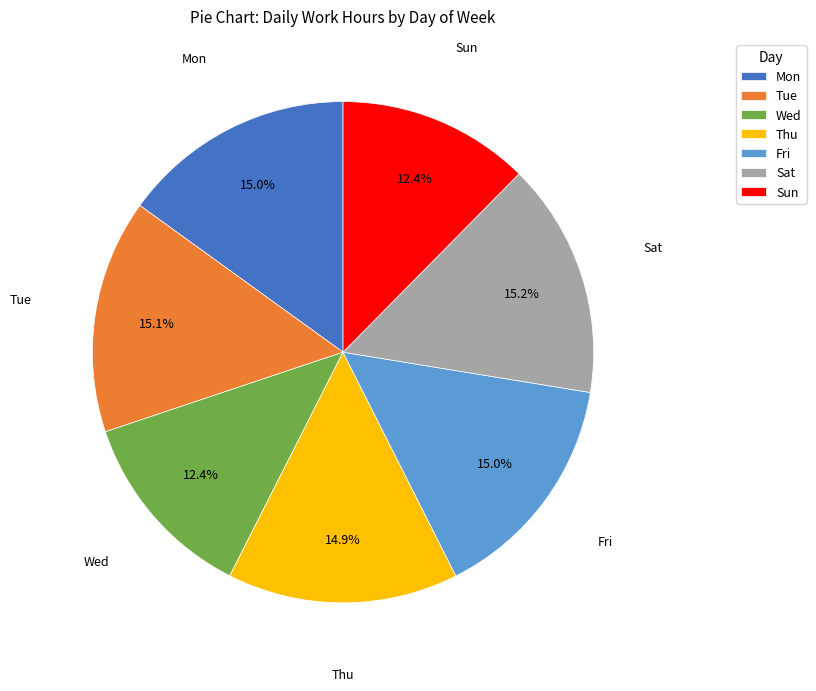

What percentage do Mon and Sun together represent?

27.4%